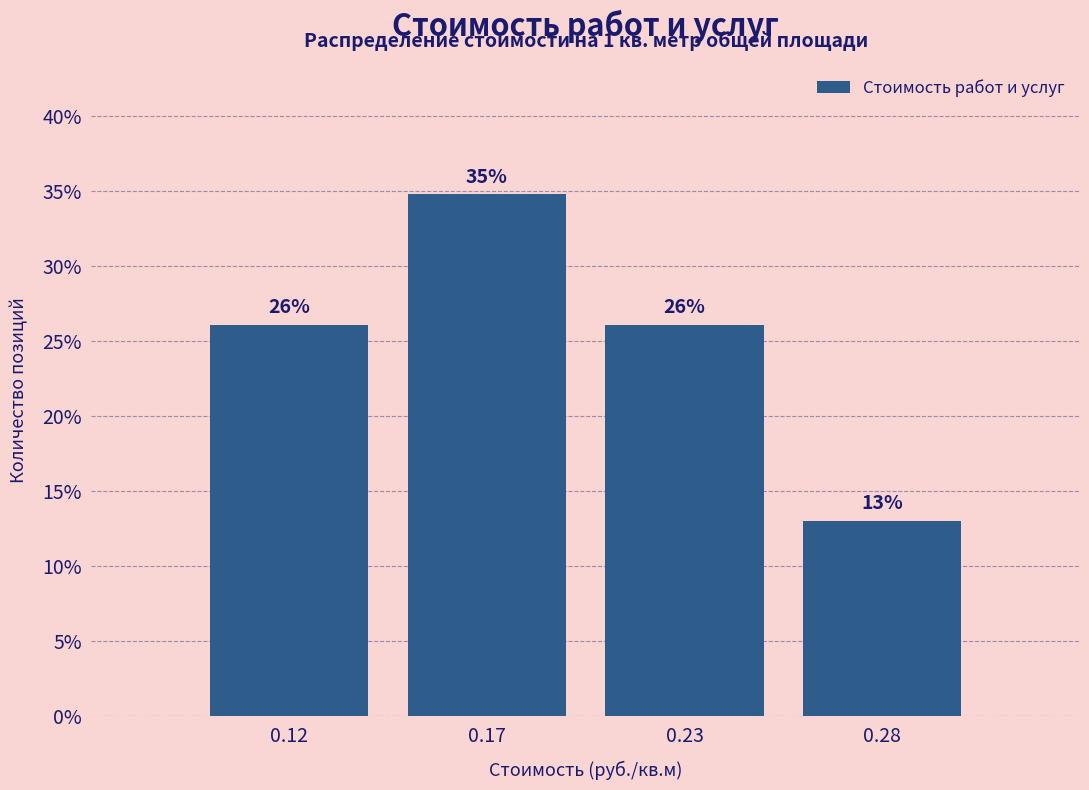

Which has a higher value, 0.23 or 0.17?

0.17